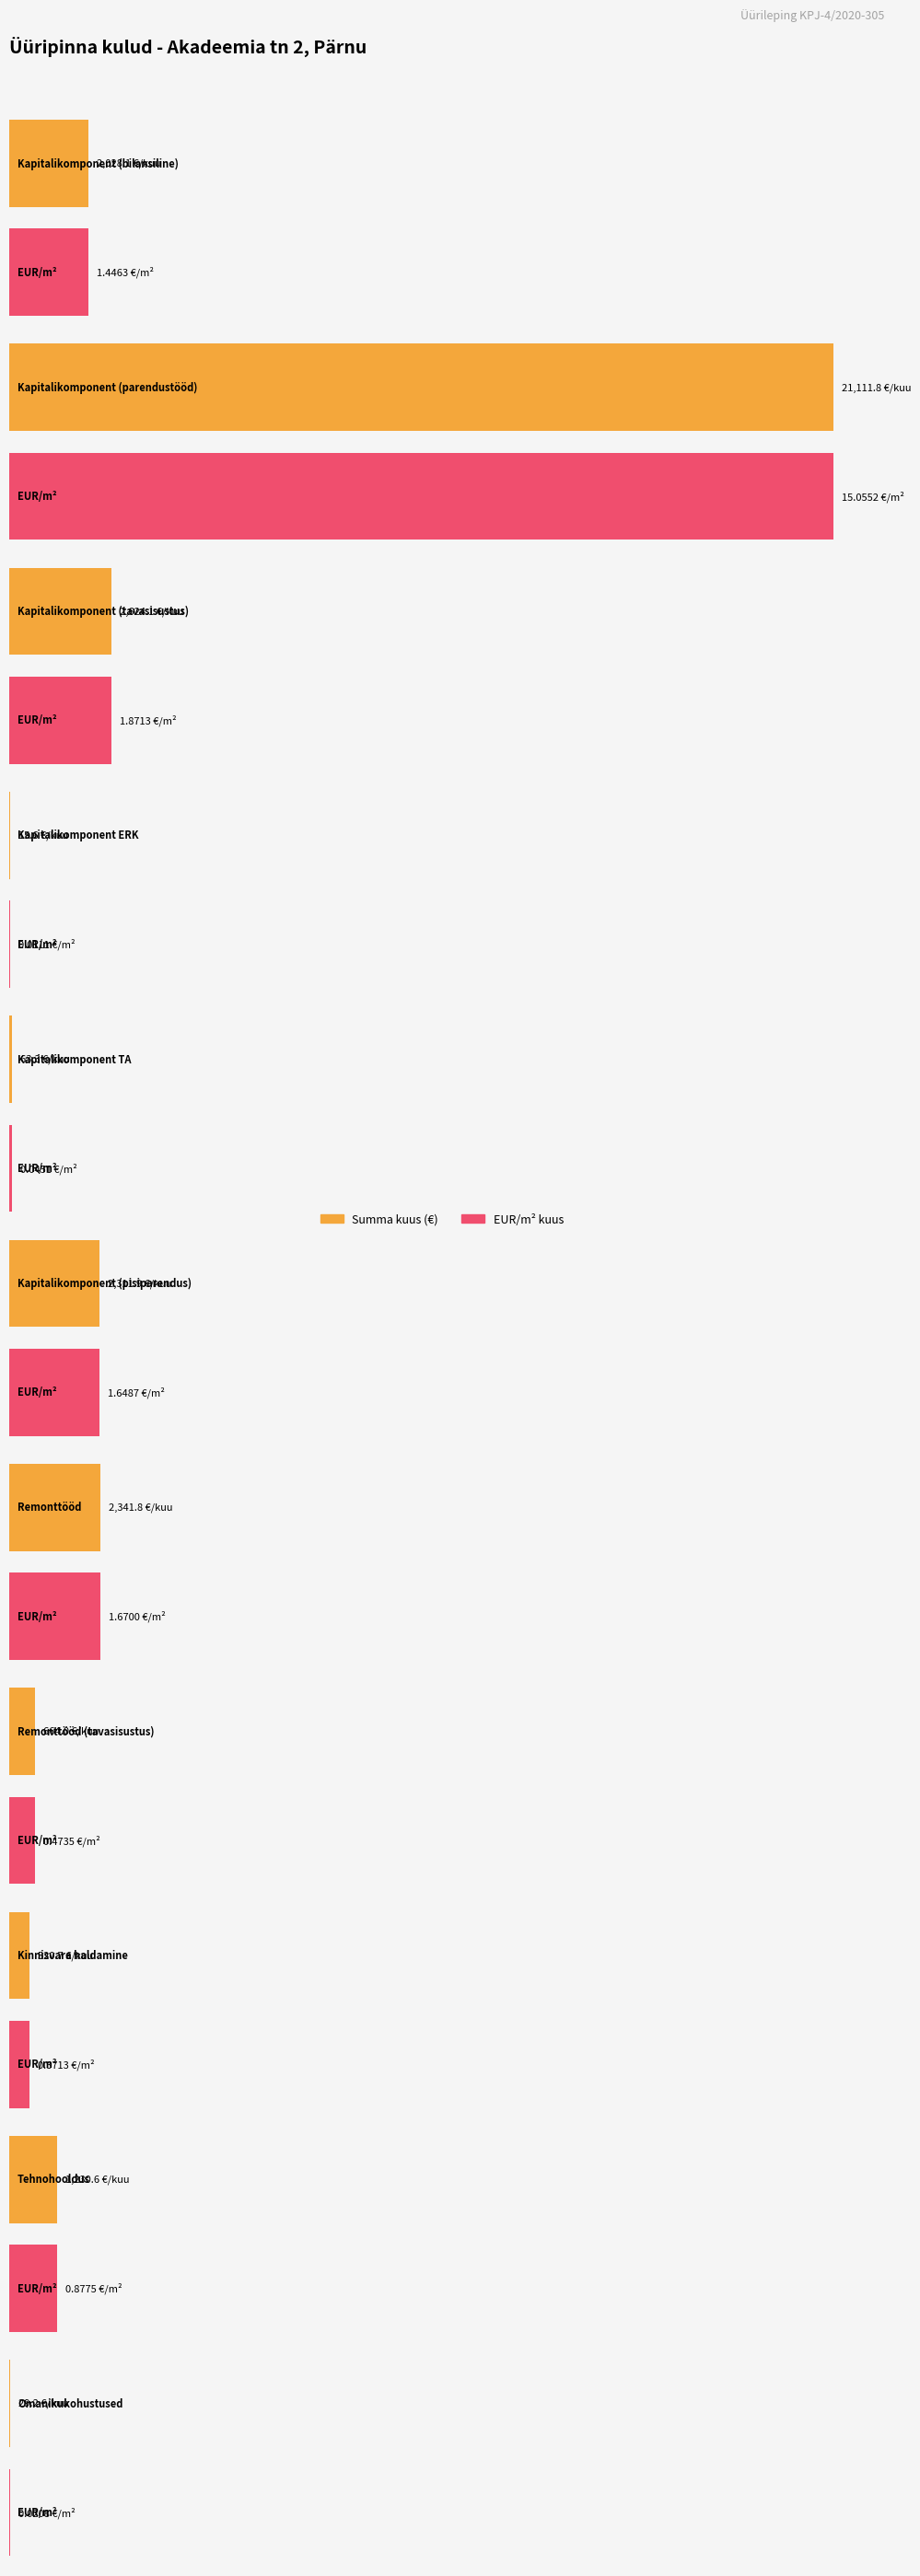

What is the label of the 8th bar from the left?

Remonttööd (tavasisustus)